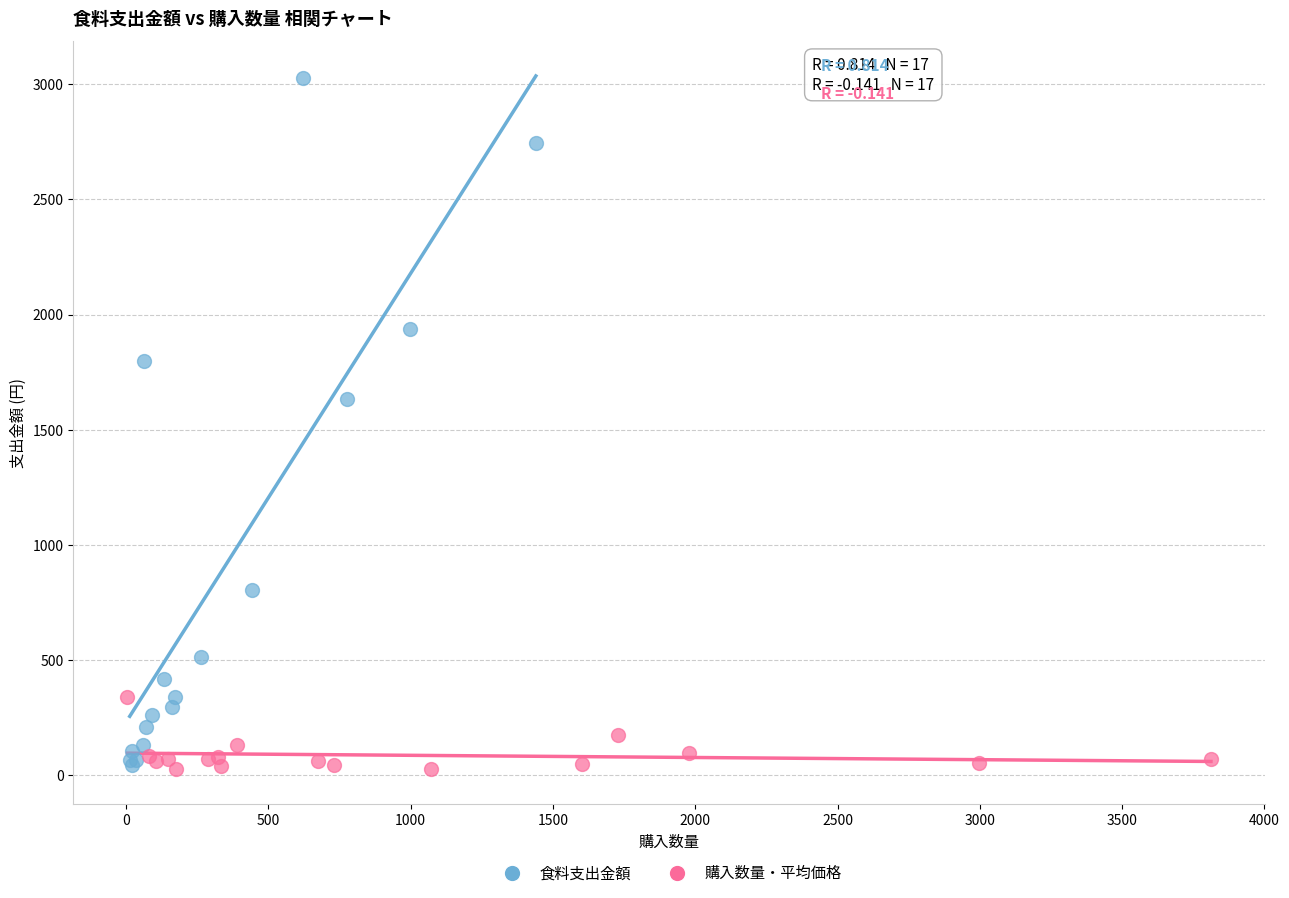

Which series has the widest spread of Y values?

食料支出金額